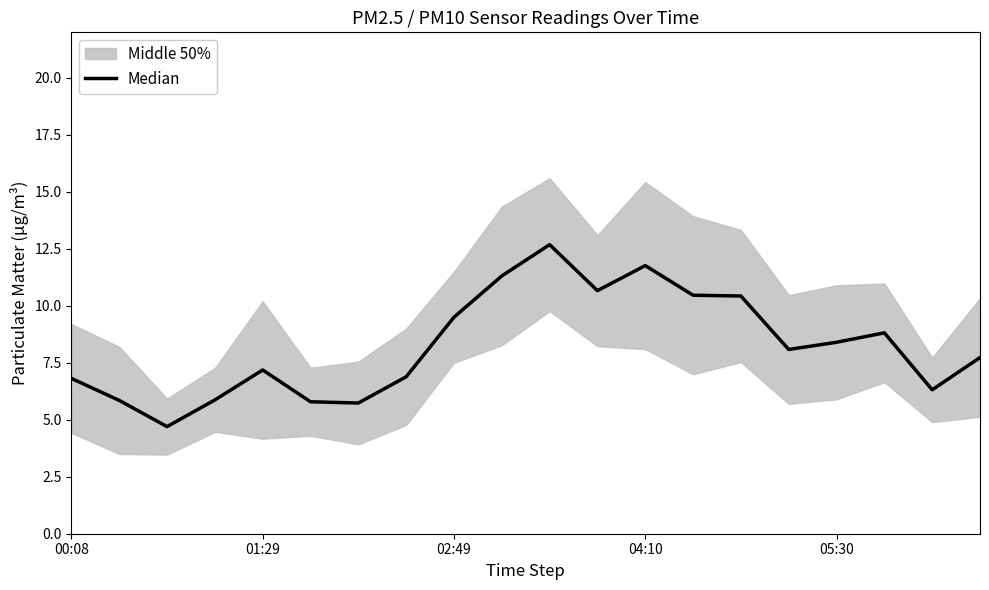

What is the difference between the maximum and minimum values?

8.0